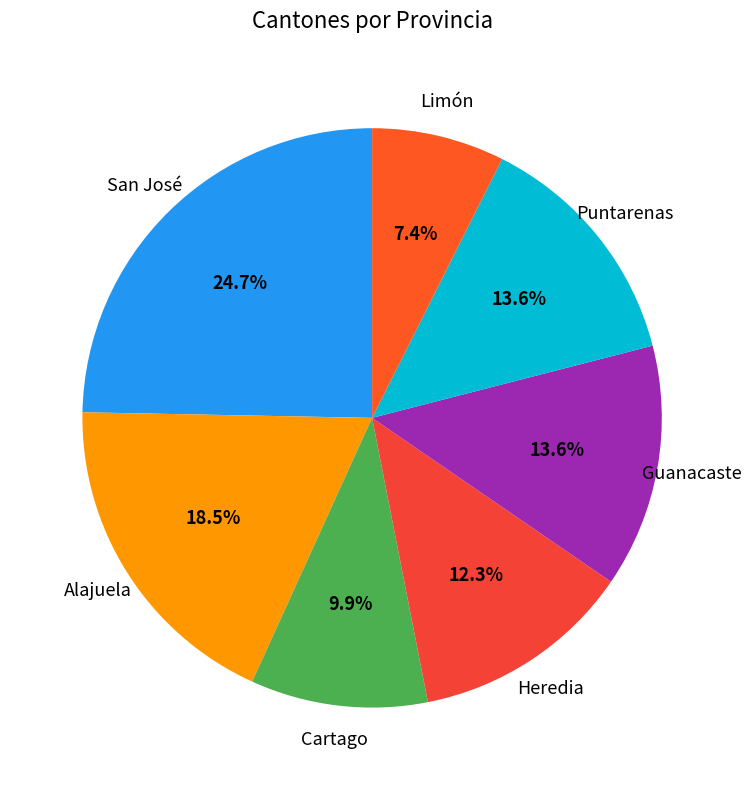

Combined, what portion of the pie is Guanacaste and Limón?

21.0%